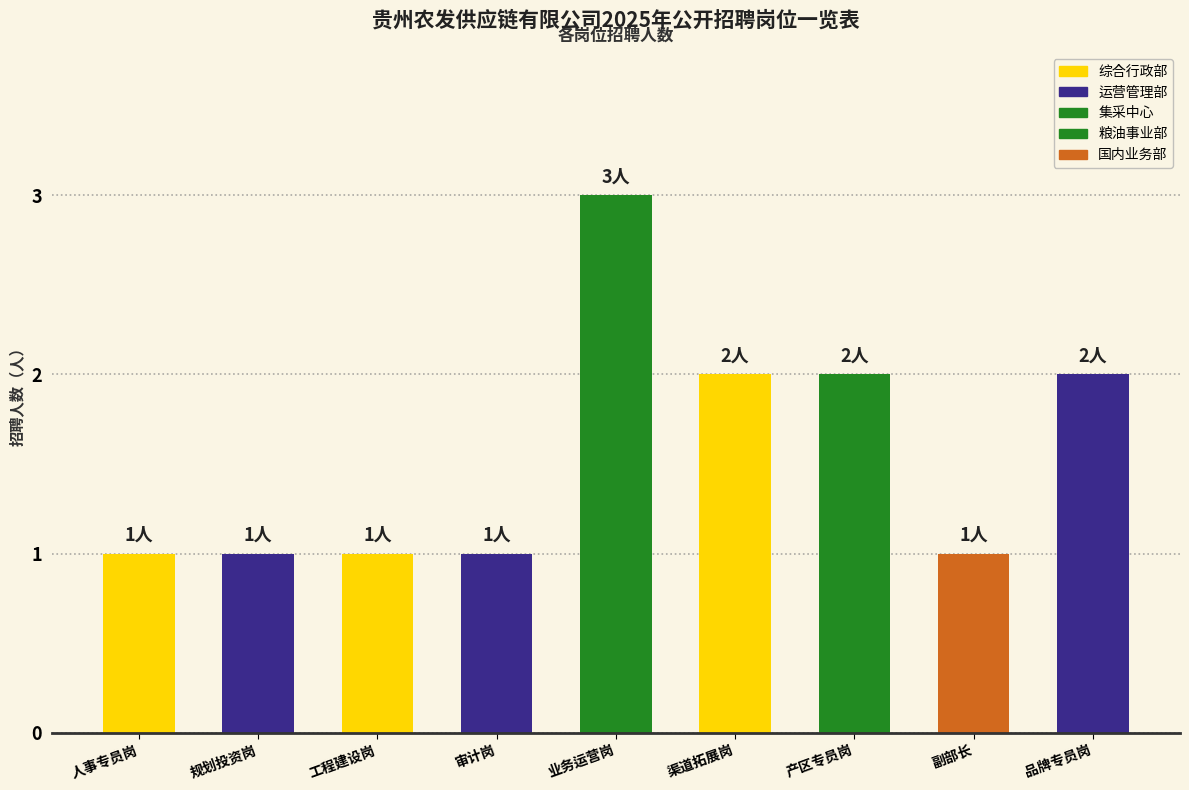

How many bars are there in total?

9